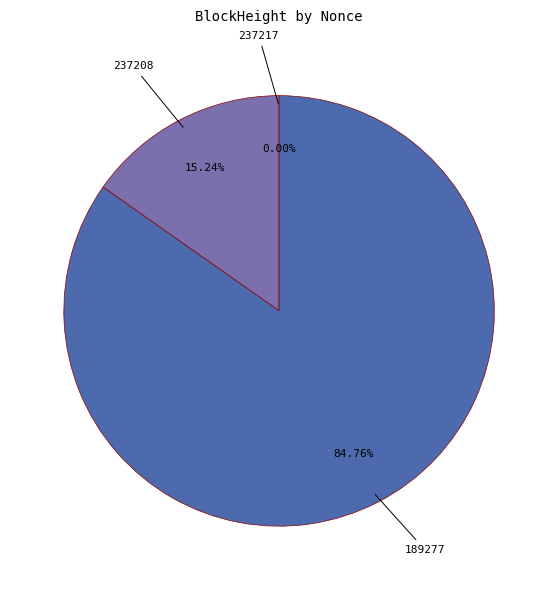

Is there any slice that represents more than half of the pie?

Yes